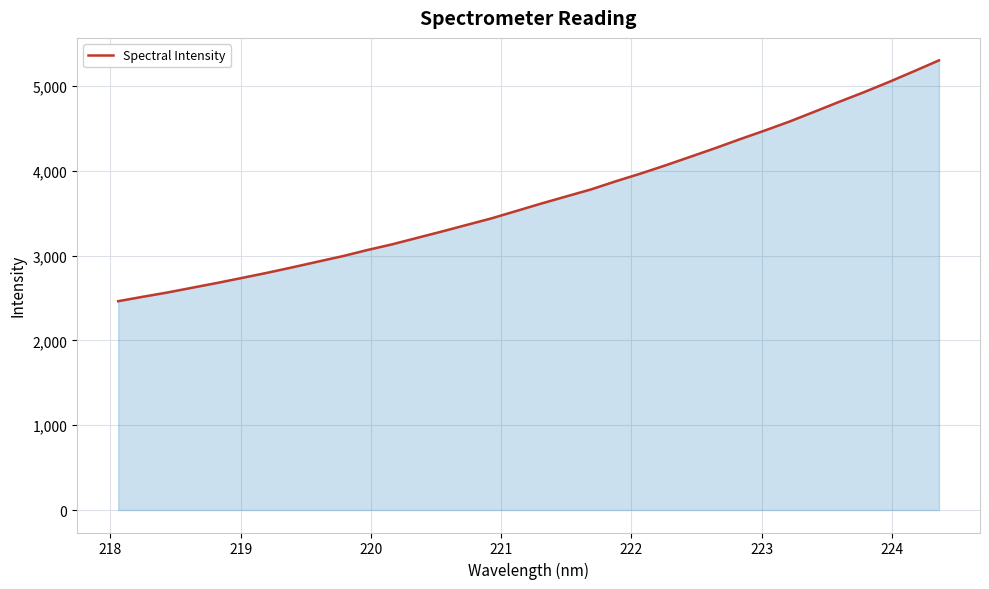

How many categories are shown in the chart?

34